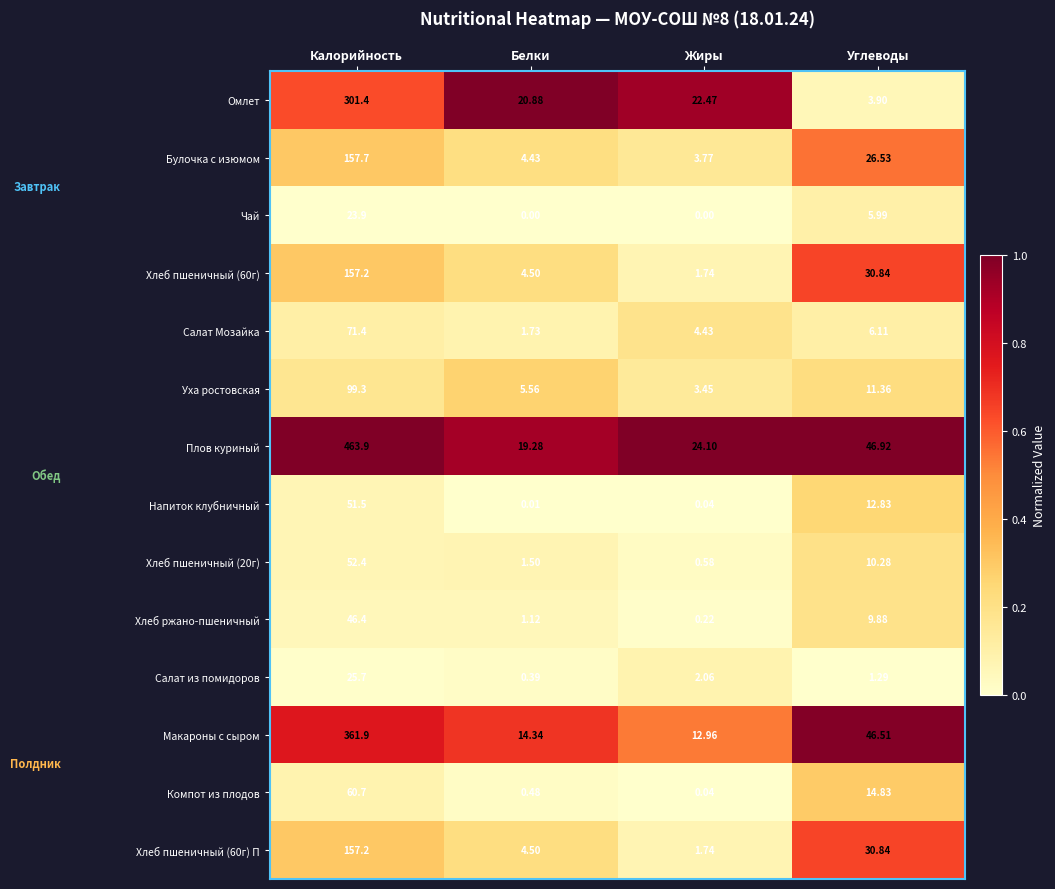

List the labels in order of Омлет value, largest first.

Калорийность, Жиры, Белки, Углеводы